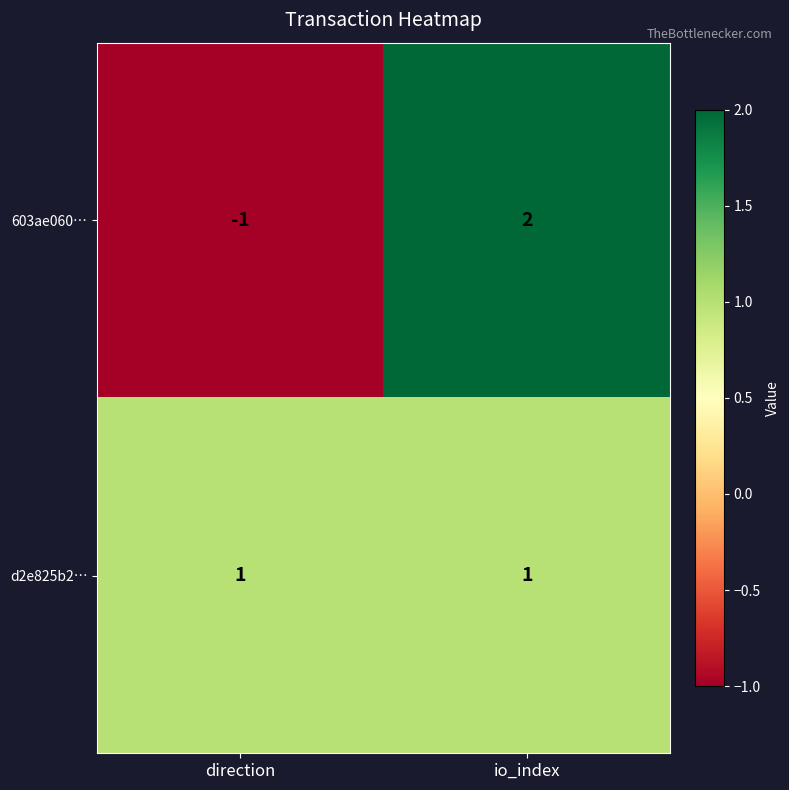

Rank the series by their maximum value, from lowest to highest.

d2e825b2…, 603ae060…